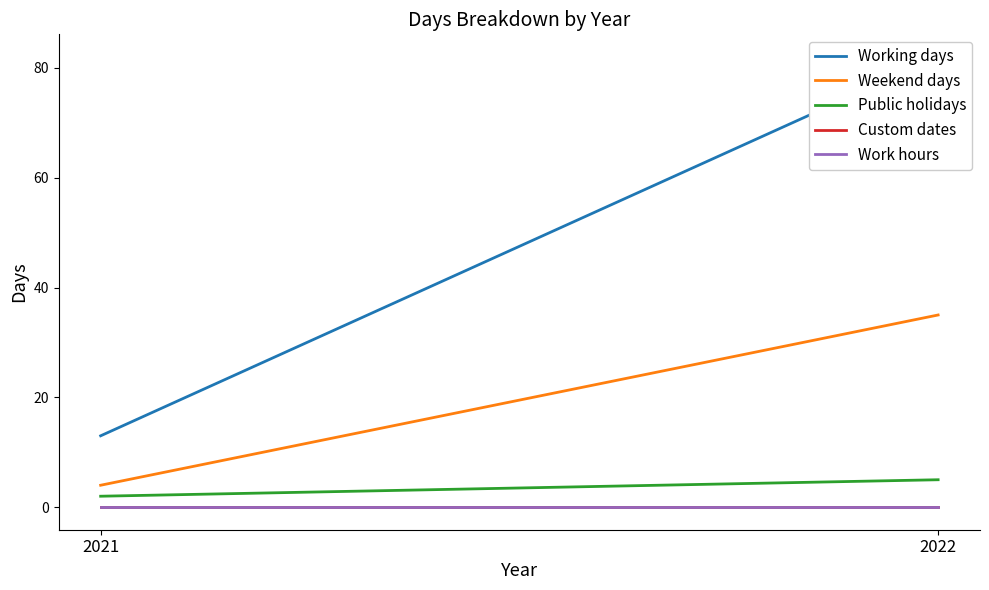

What is the difference between the Working days values at 2022 and 2021?

69